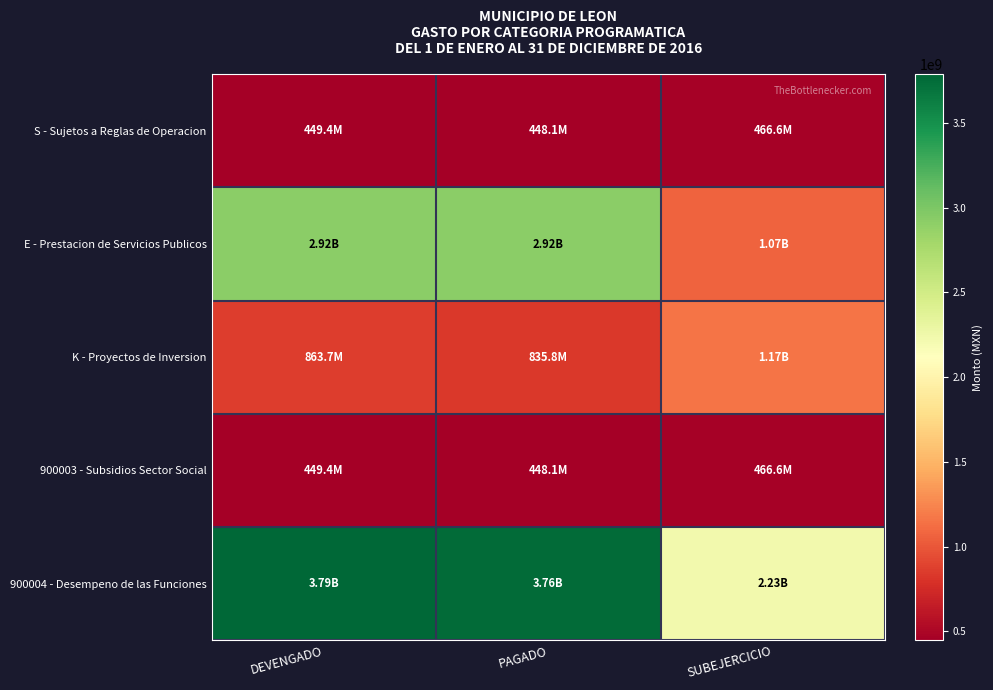

Rank the series at SUBEJERCICIO from highest to lowest value.

900004 - Desempeno de las Funciones, K - Proyectos de Inversion, E - Prestacion de Servicios Publicos, S - Sujetos a Reglas de Operacion, 900003 - Subsidios Sector Social